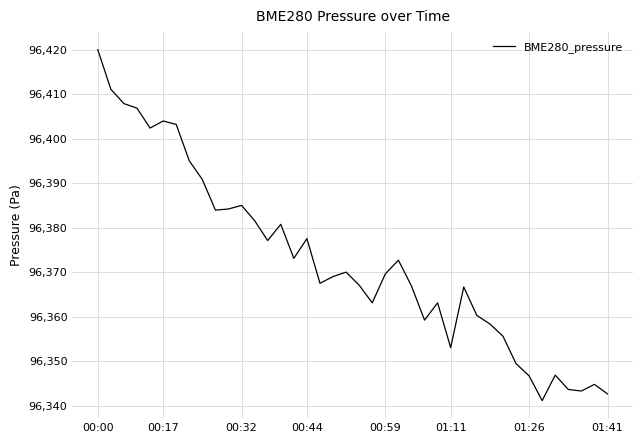

What is the smallest value displayed?

96341.2